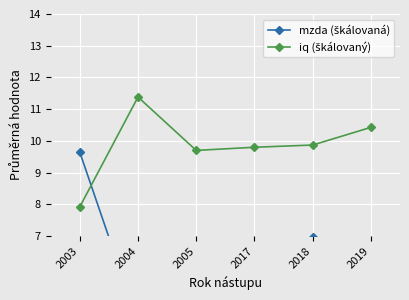

At which category is the sum across all series the highest?

2003